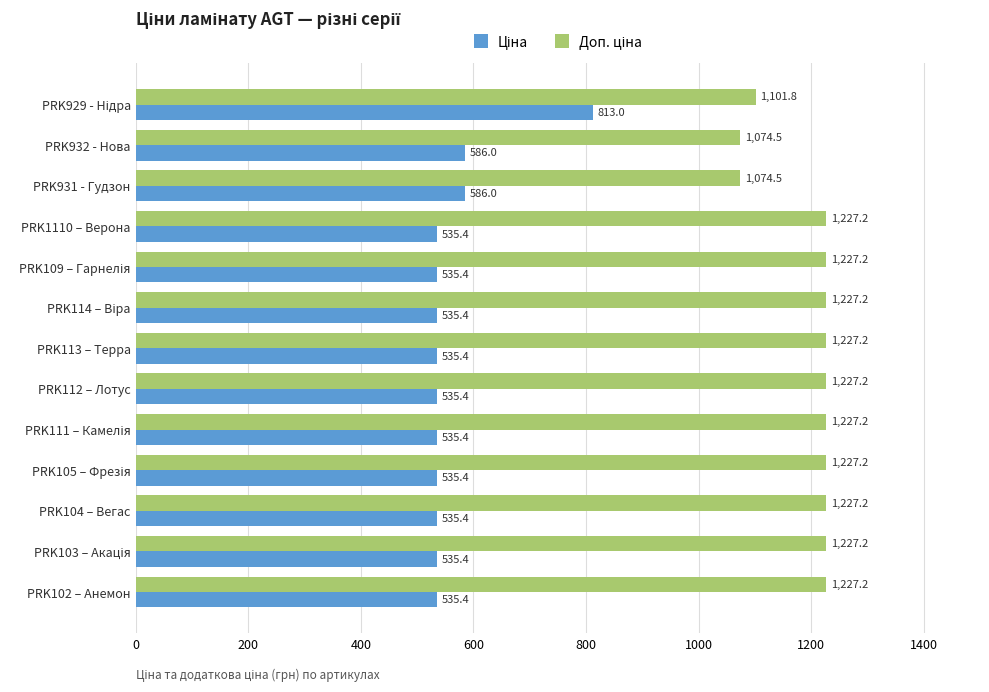

What is the smallest value displayed?

535.4